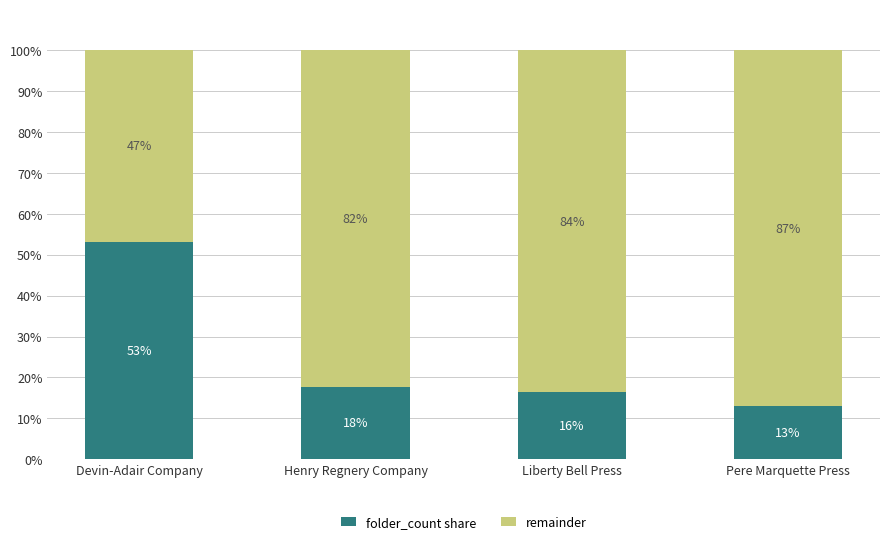

What is the minimum value for folder_count share?

12.9